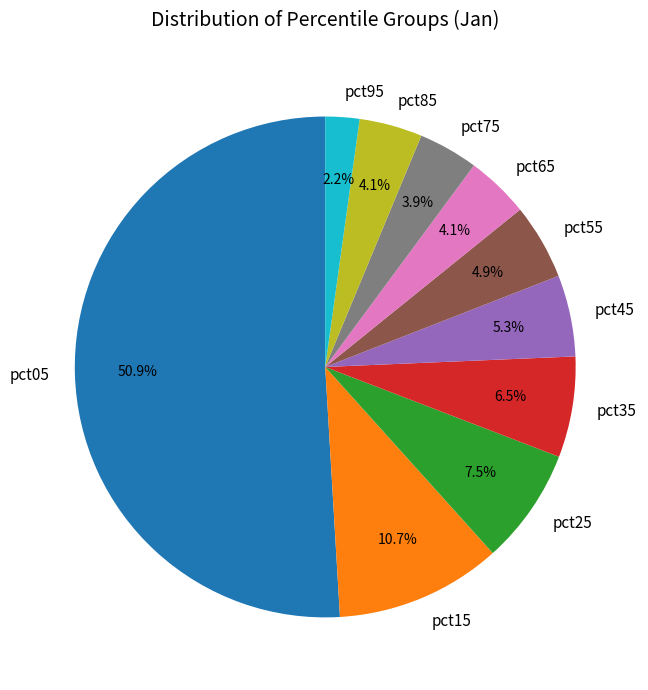

Do pct05 and pct75 together represent more than half of the pie?

Yes